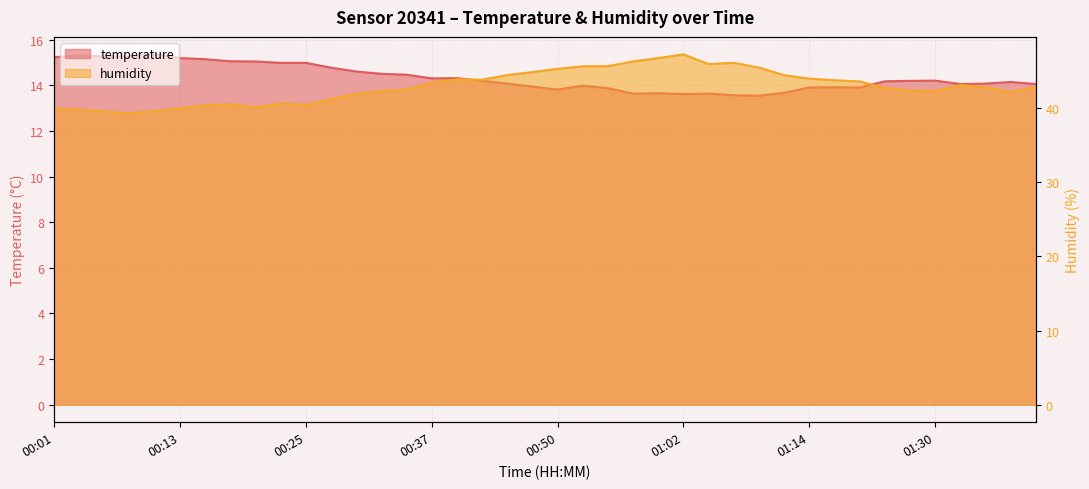

Rank the series at 00:01 from highest to lowest value.

humidity, temperature